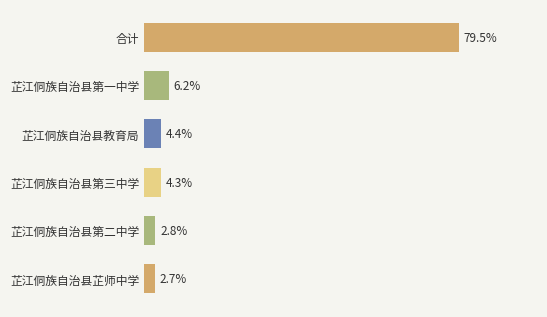

What is the label of the 4th bar from the bottom?

芷江侗族自治县教育局